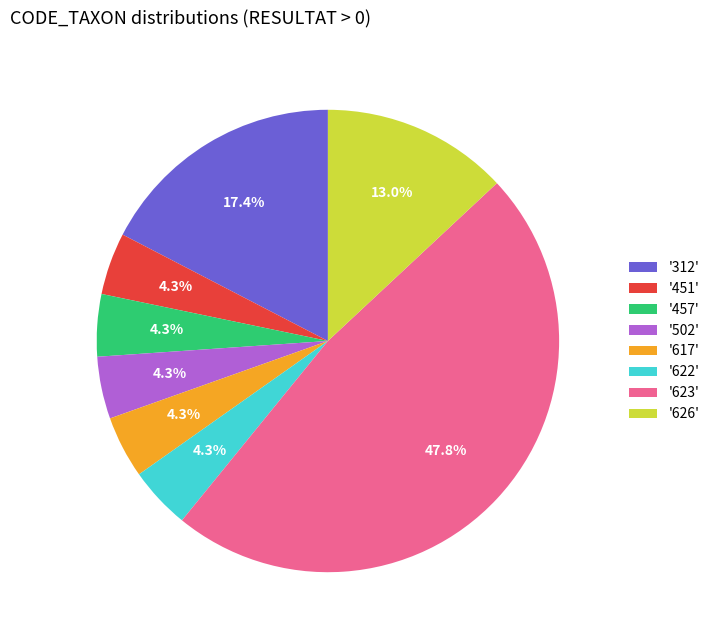

Is the sum of '626' and '623' greater than half?

Yes